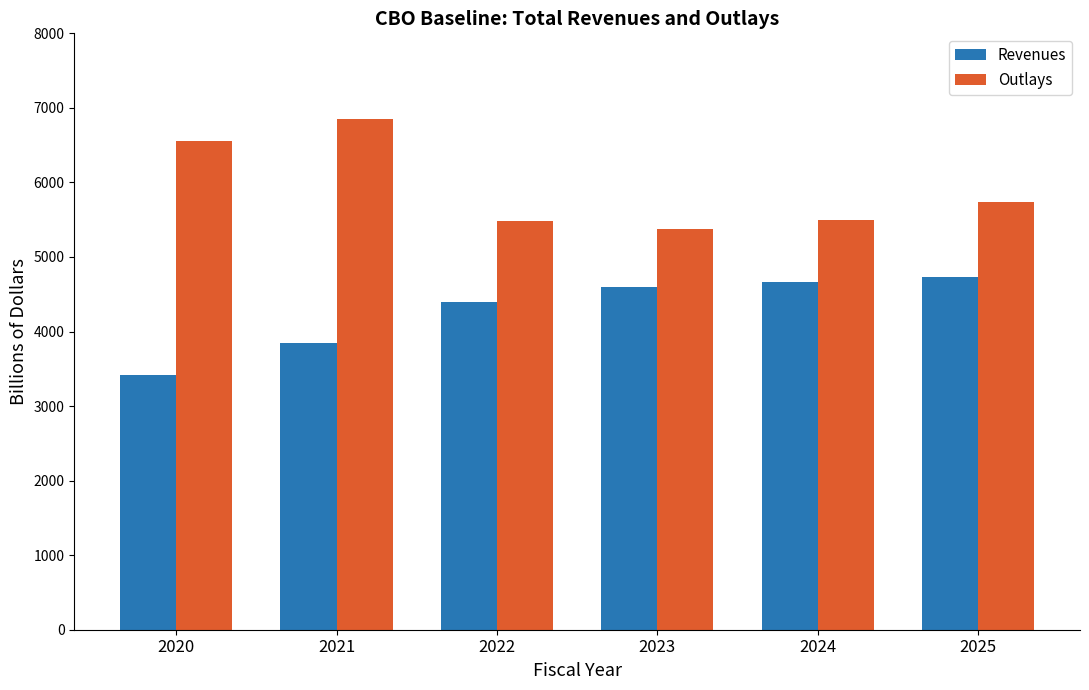

Is the value of Revenues at 2022 greater than the value of Outlays at 2024?

No